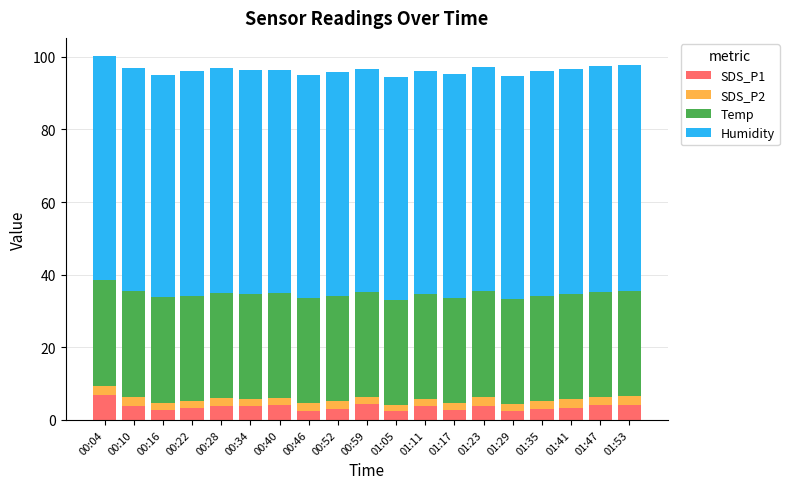

What is the average value of the SDS_P1 series?

3.6